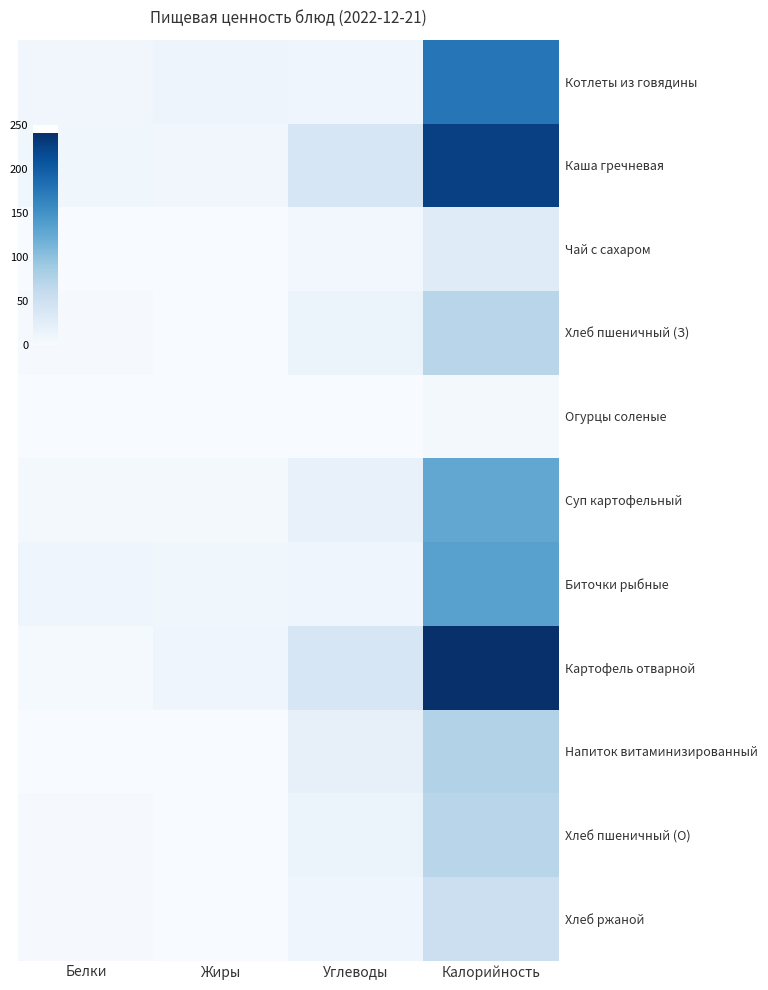

At how many categories does at least one series exceed 15?

2